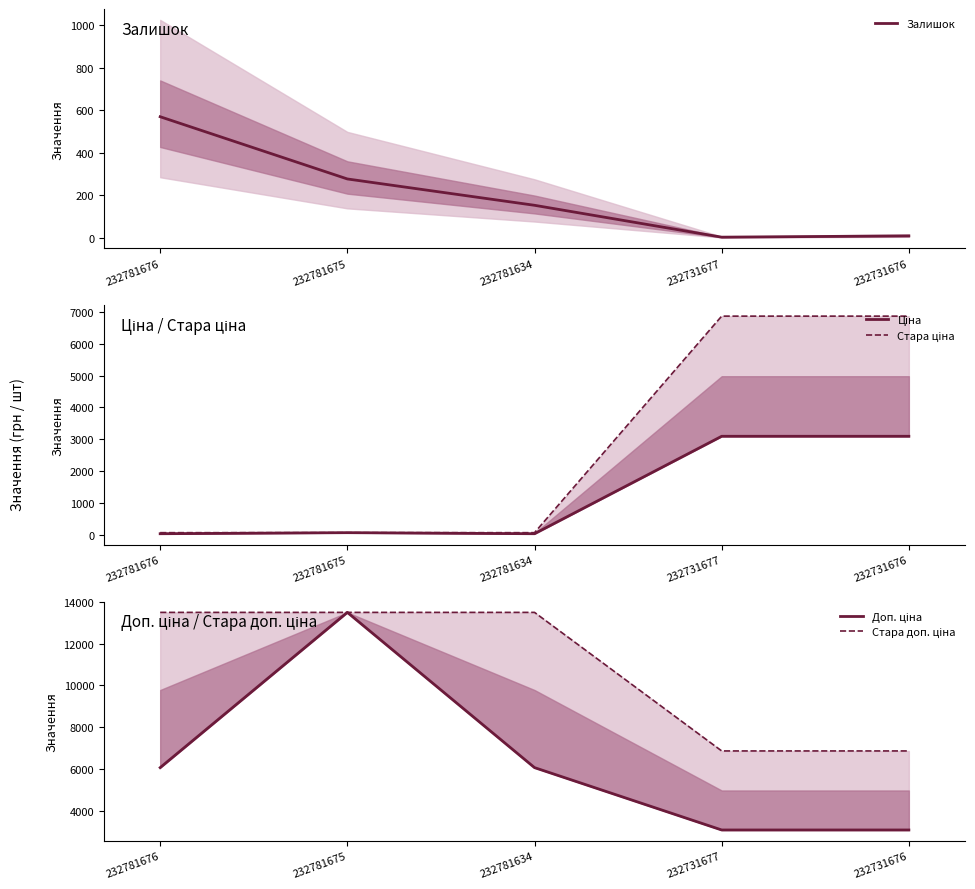

How many series are shown in this chart?

5